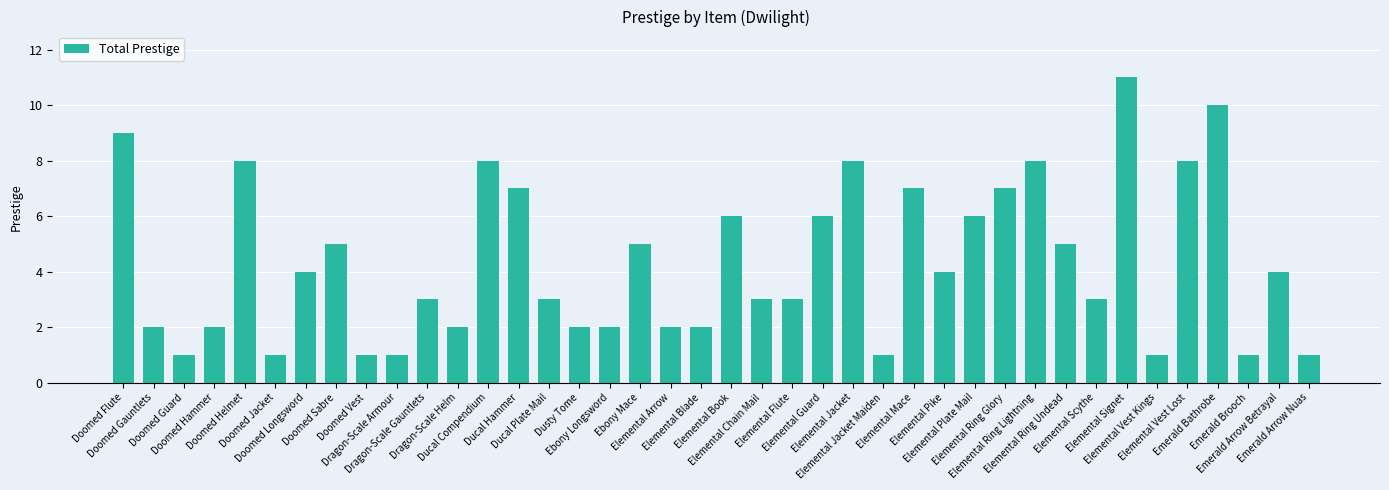

How many series are shown in this chart?

1